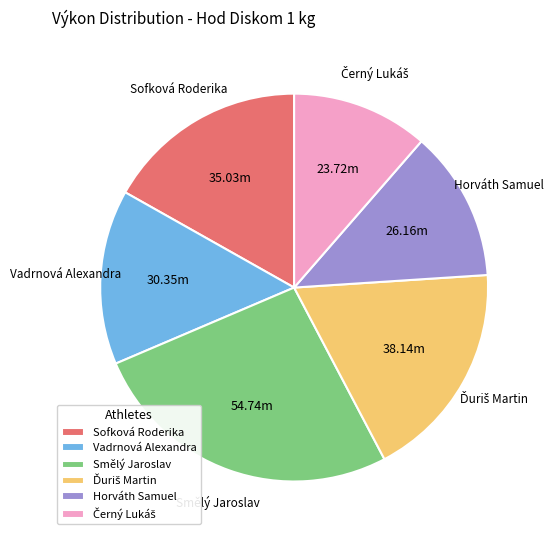

Is there any slice that represents more than half of the pie?

No